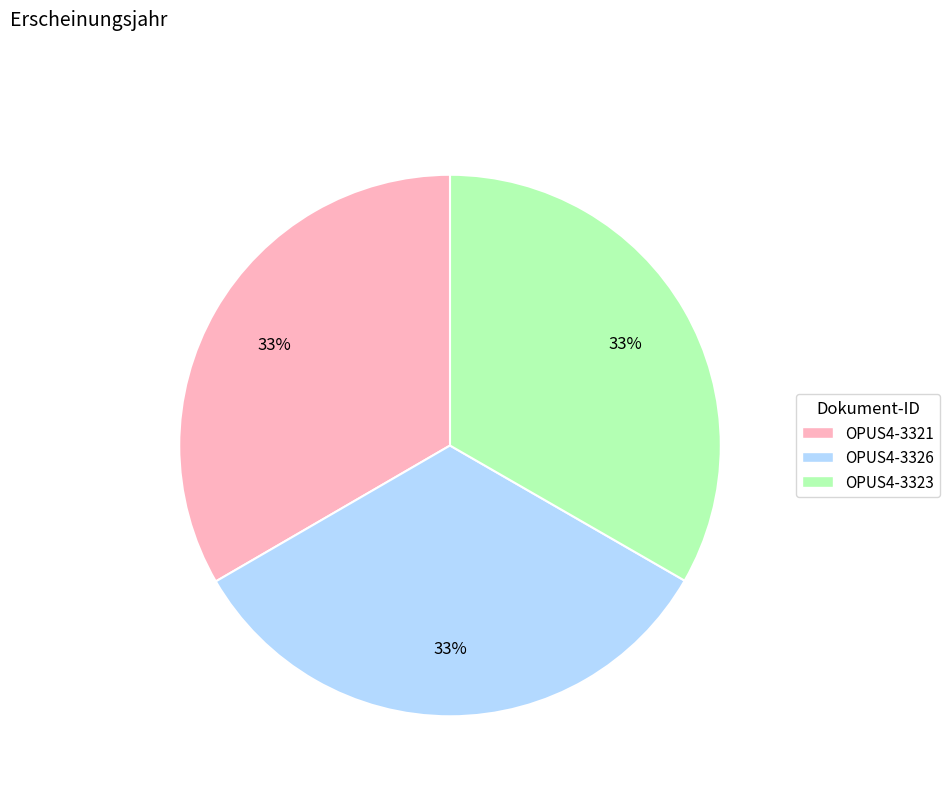

What is the ratio of the value at OPUS4-3321 to the value at OPUS4-3326?

1.0